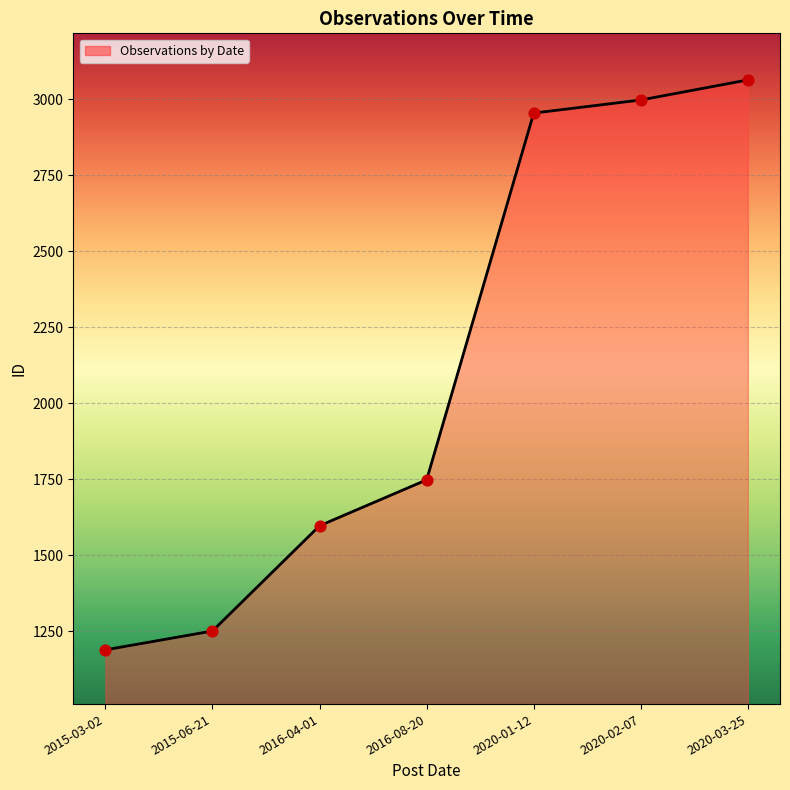

What is the change in value from 2016-04-01 to 2020-02-07?

+1400